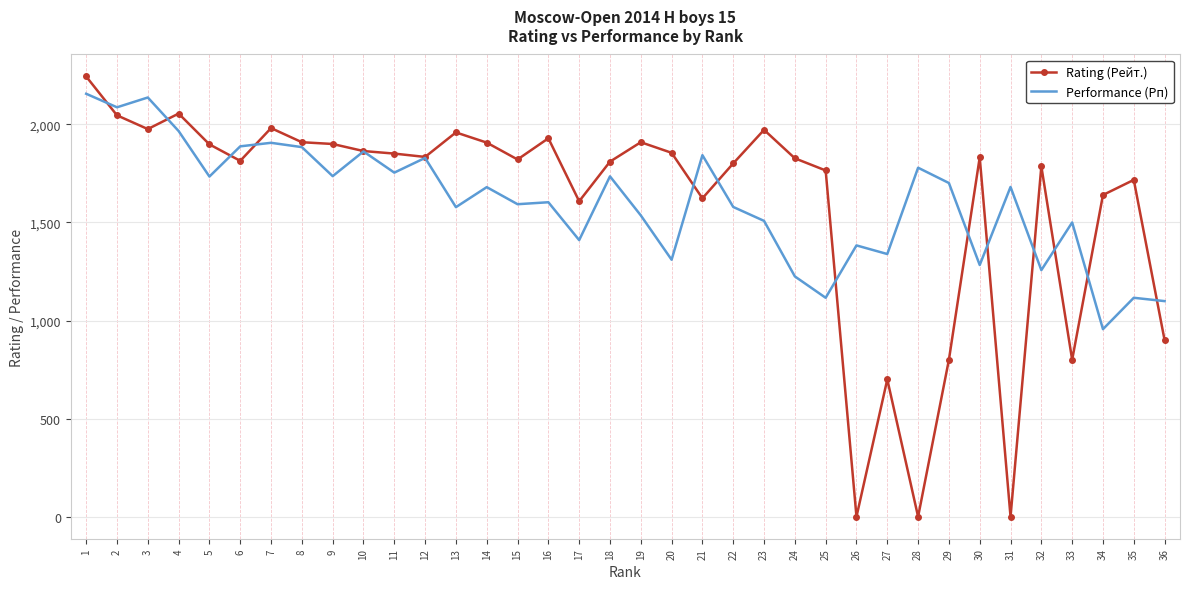

True or false: Rating (Рейт.) has a value of 2752 at 13.

False